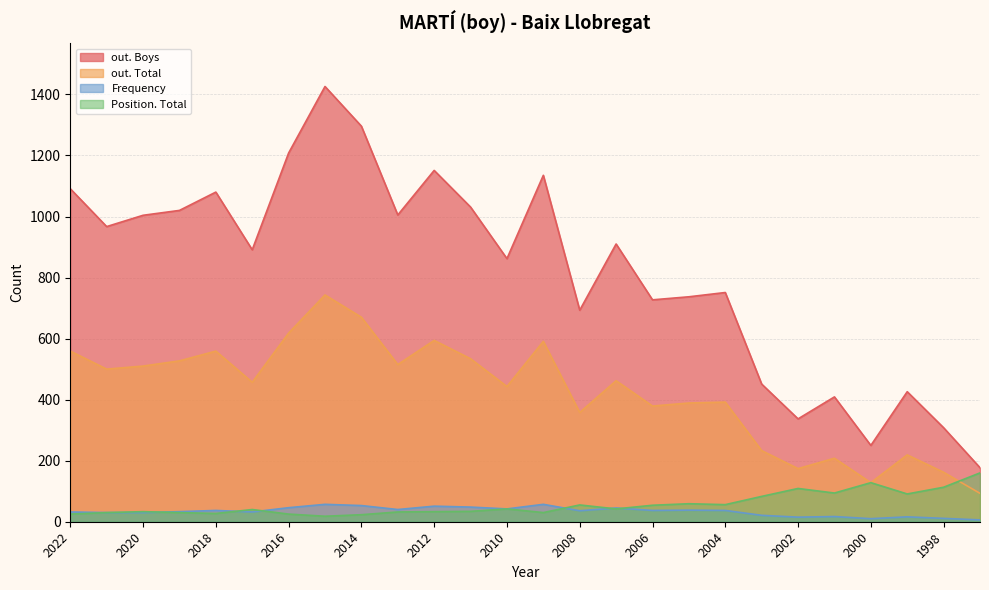

List the series in order of their peak value, highest first.

out. Boys, out. Total, Position. Total, Frequency